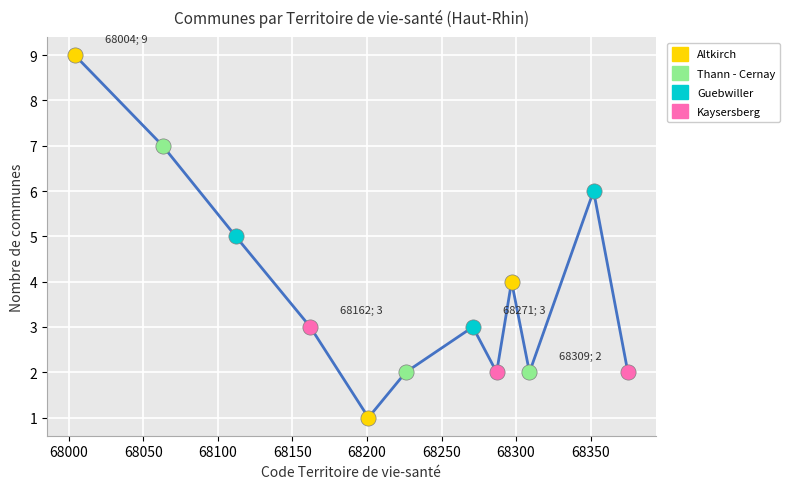

Is this an area chart (filled region under the line)?

No